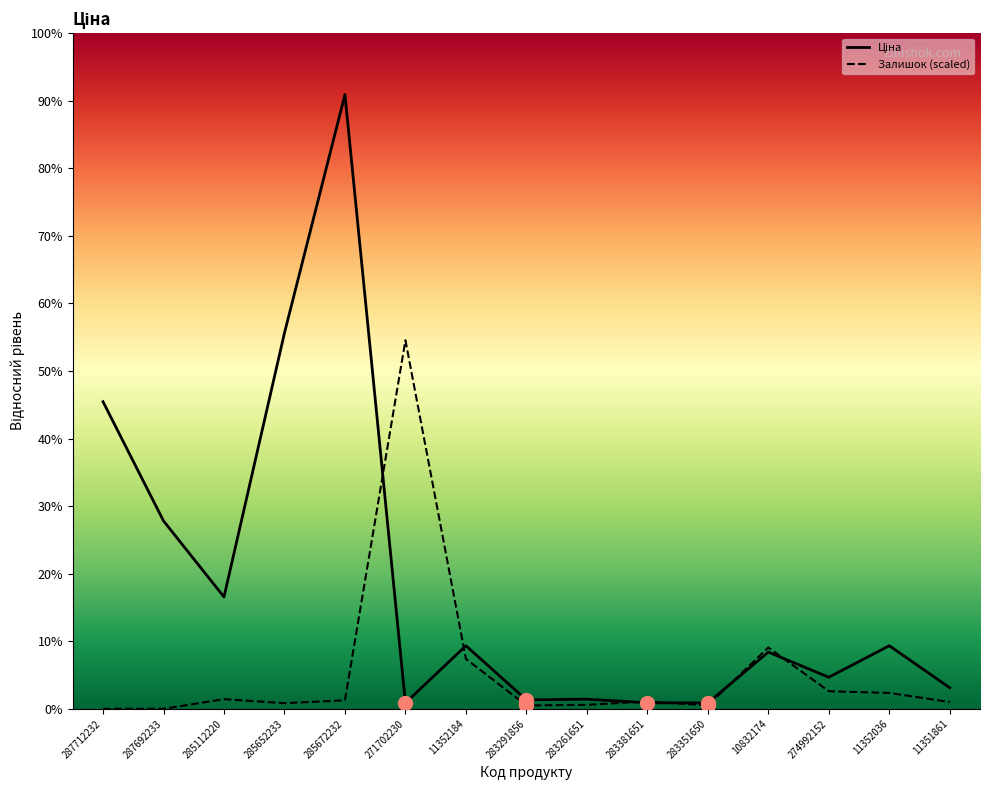

Does the chart have visible grid lines?

No